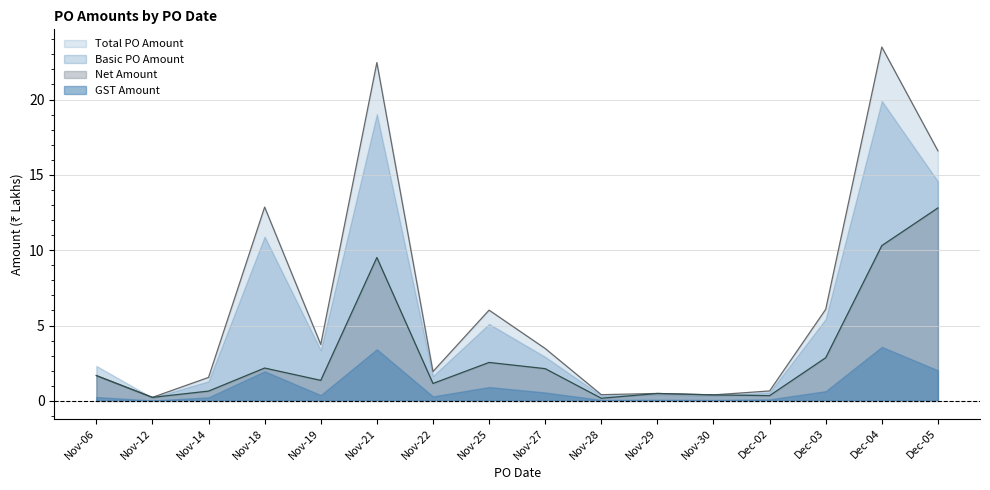

At which category does Basic PO Amount reach its first local peak?

Nov-18